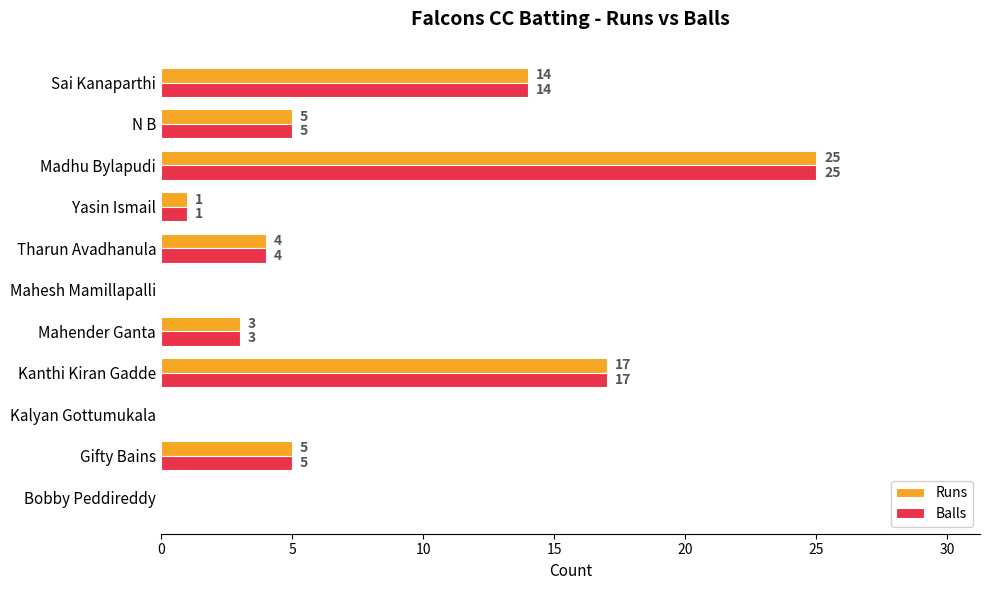

The Runs series shows 5 at Gifty Bains. True or false?

True